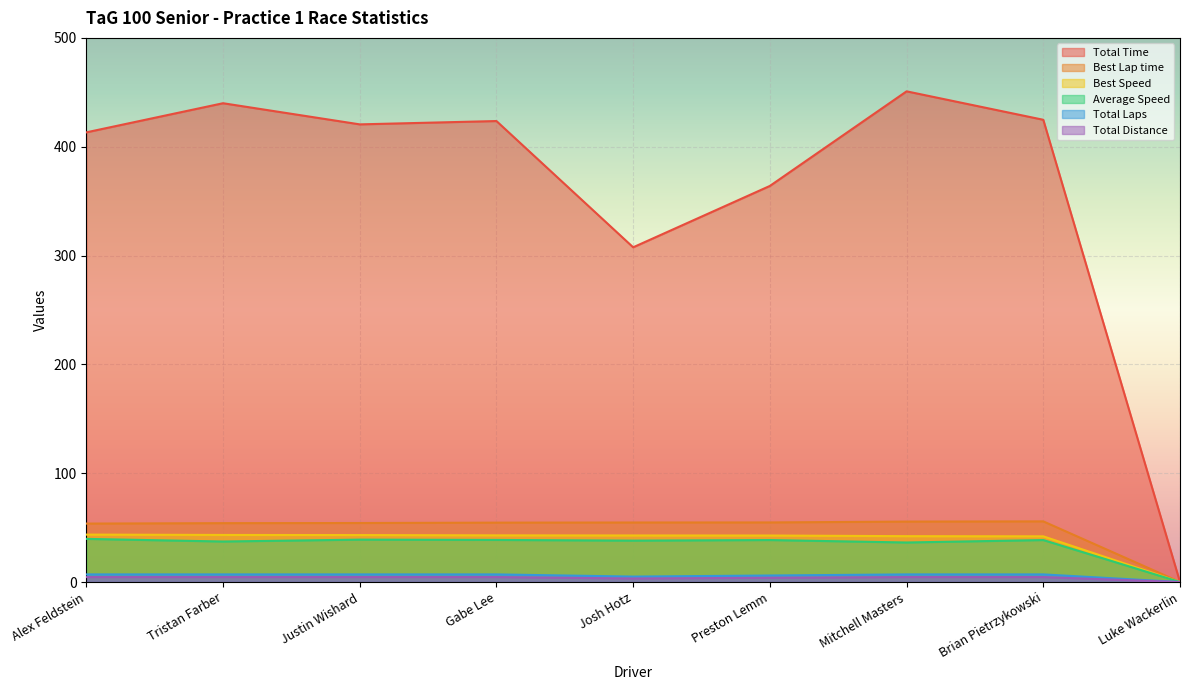

At which category does the chart reach its minimum across all series?

Luke Wackerlin